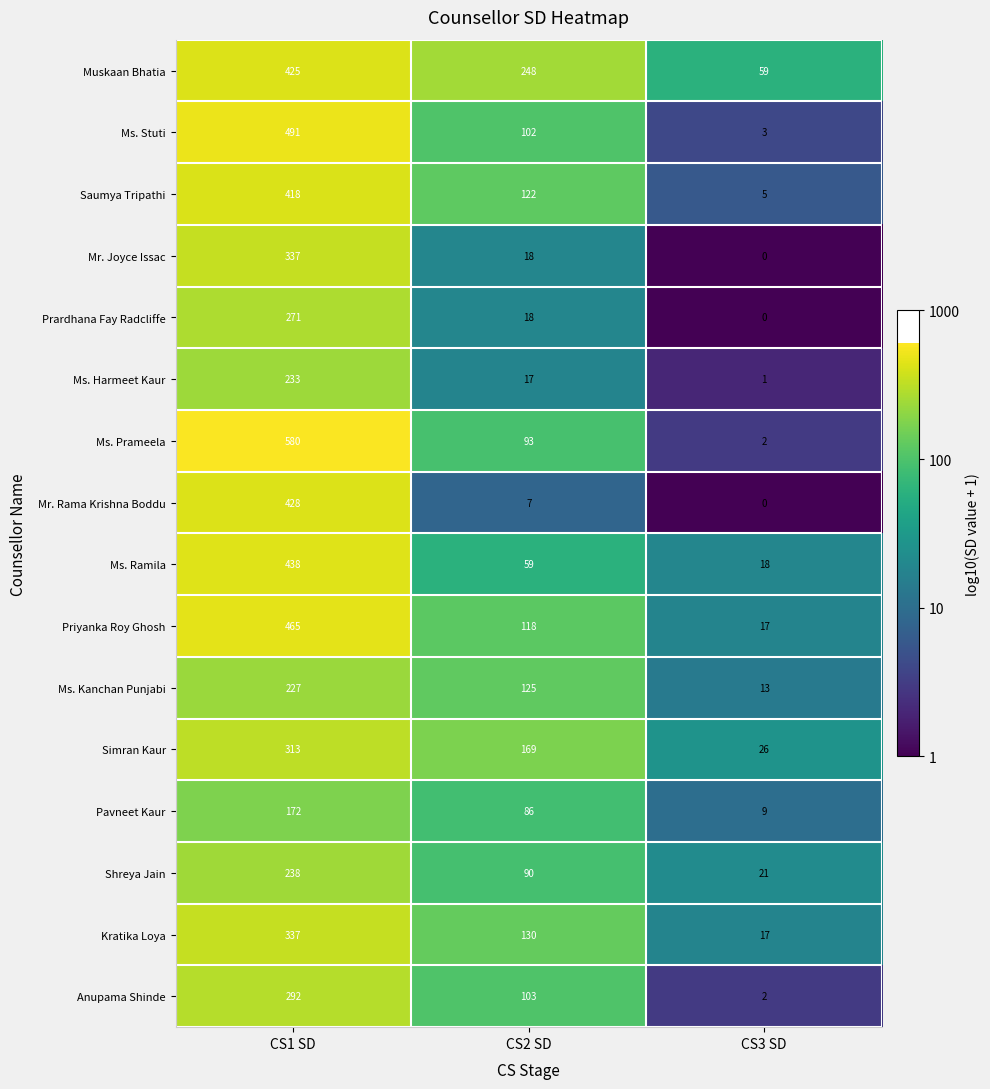

How many data points does each series have?

3